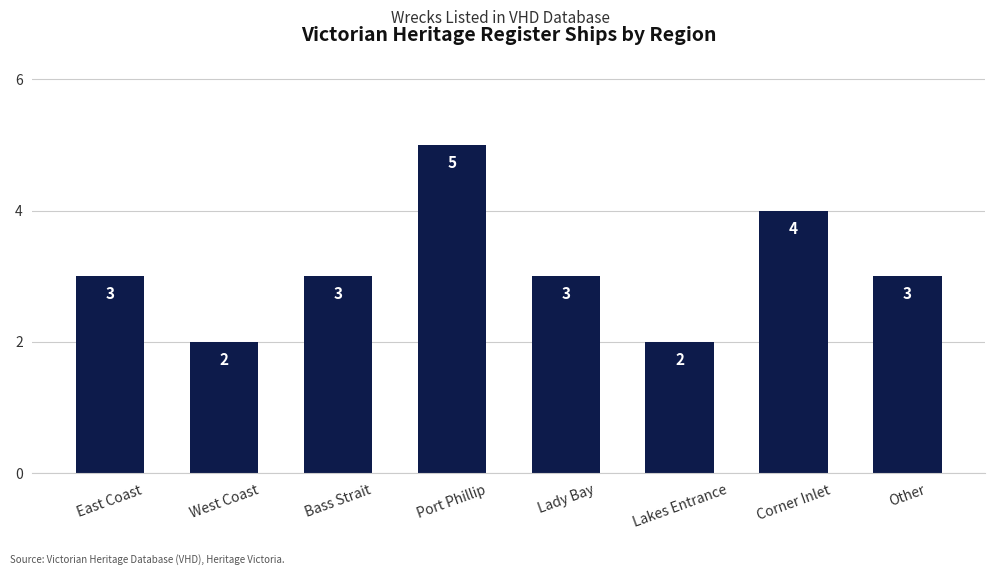

At which category does the chart reach its peak across all series?

Port Phillip